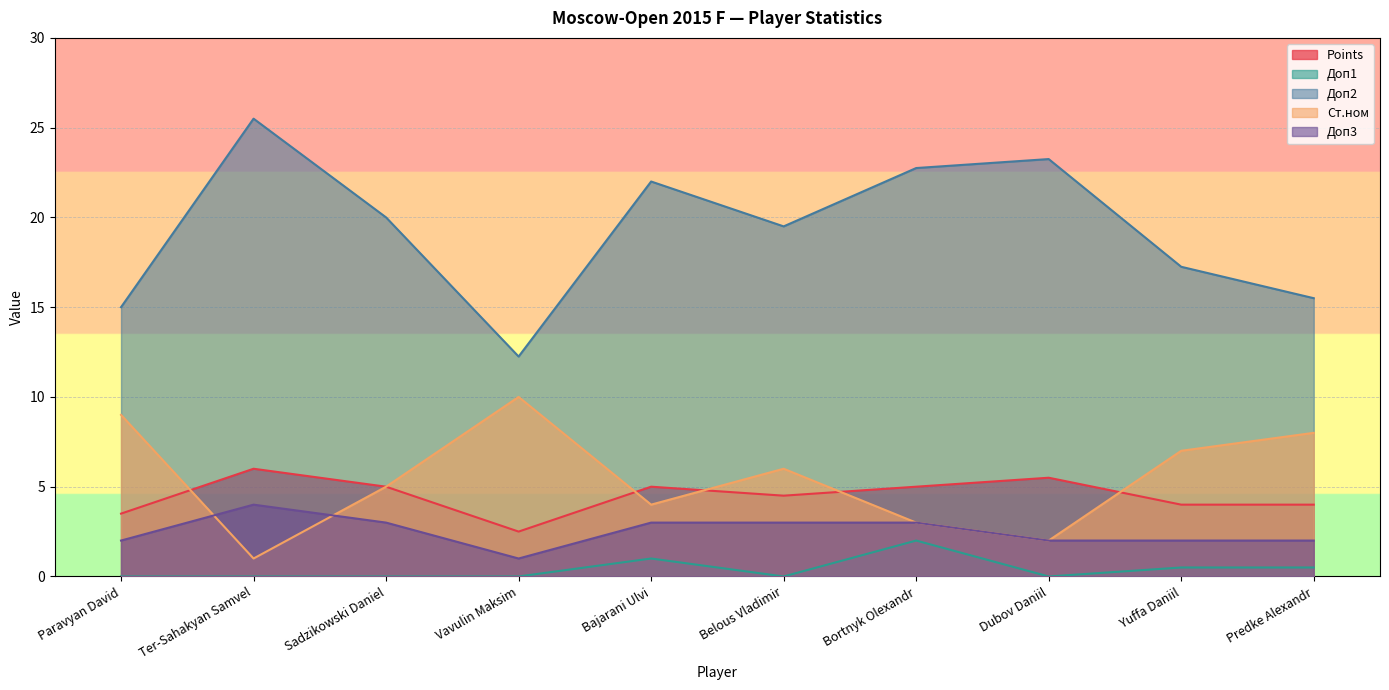

How many interior local valleys does the Доп3 series have?

1